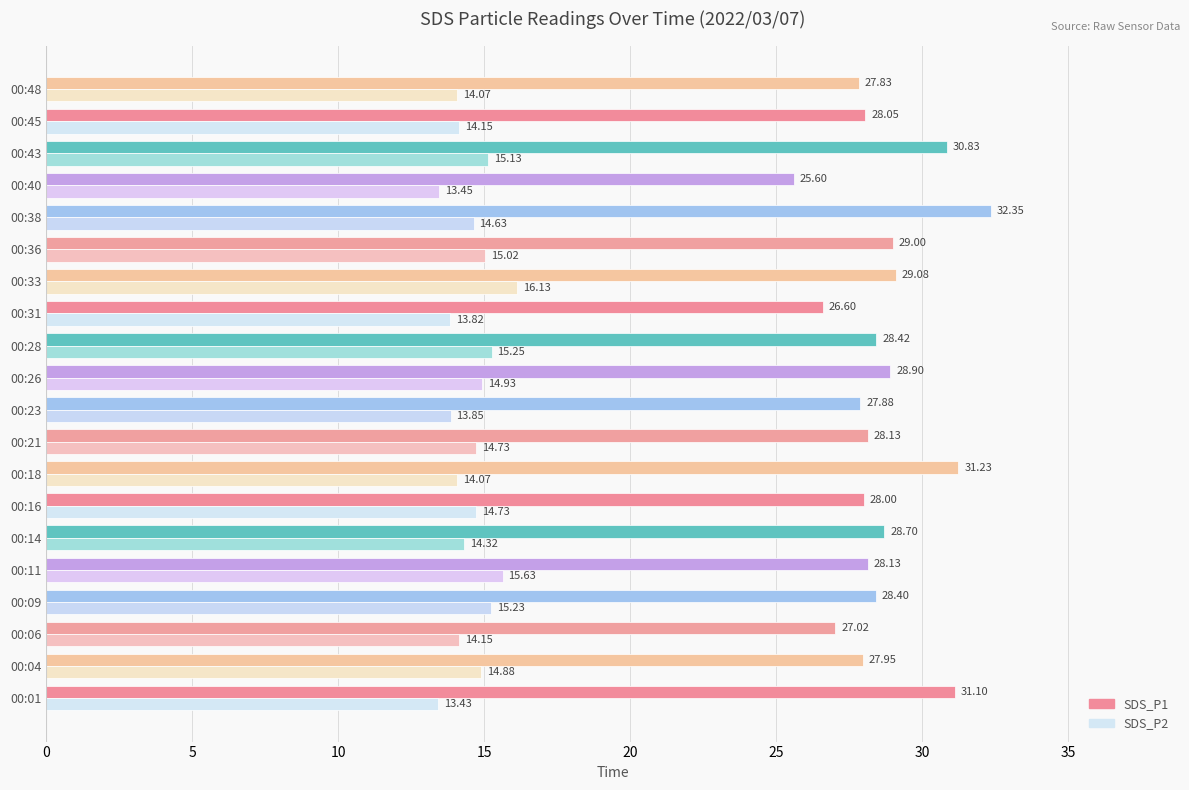

Which series has the largest total across all categories?

SDS_P1